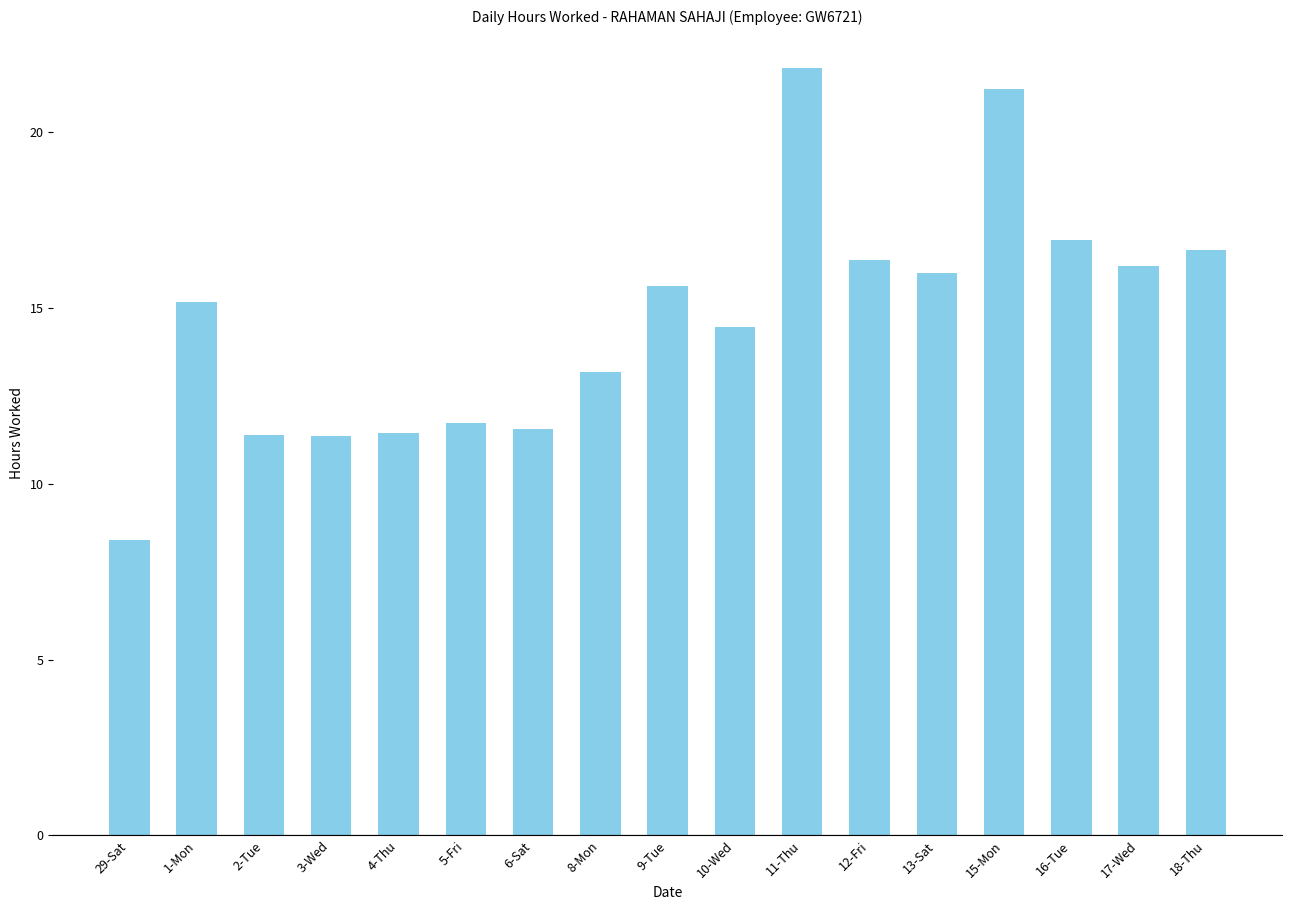

Where does the data first go above 15?

1-Mon